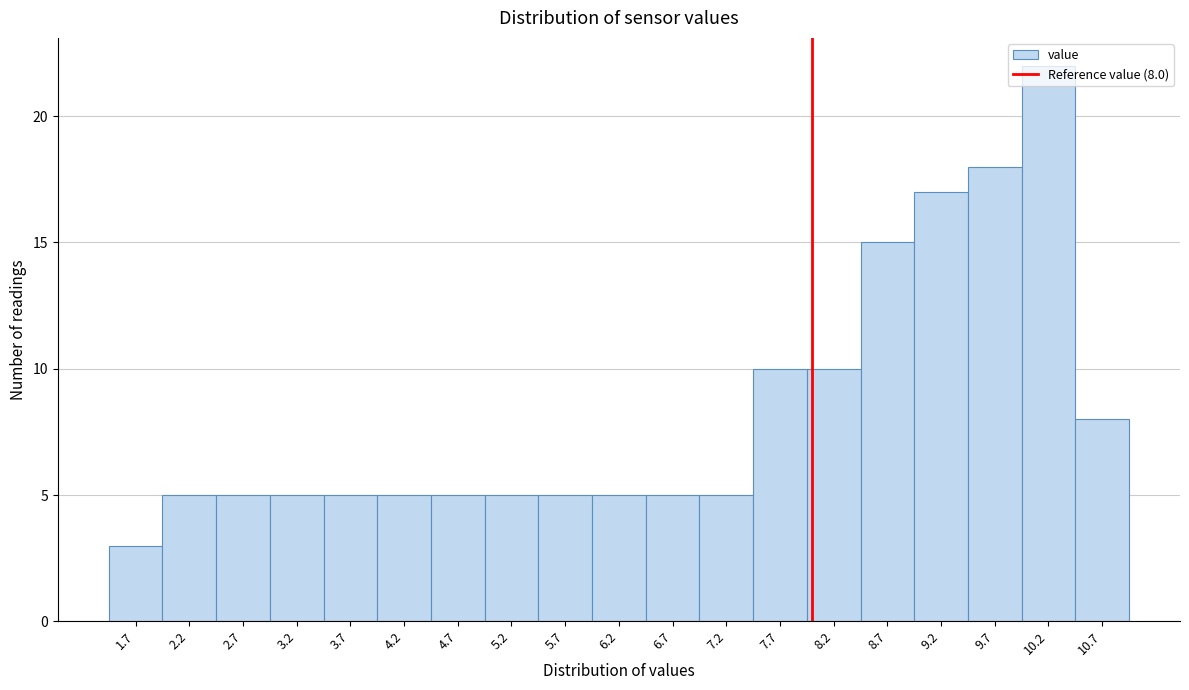

Which range on the x-axis has the tallest bar?

9.95 to 10.45